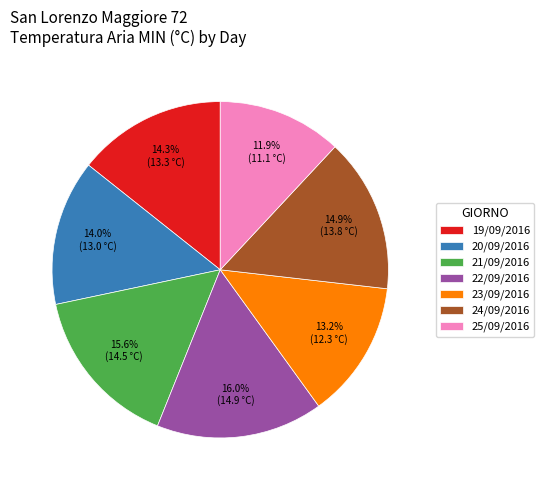

Approximately how many times larger is the value at 21/09/2016 compared to 22/09/2016?

1.0